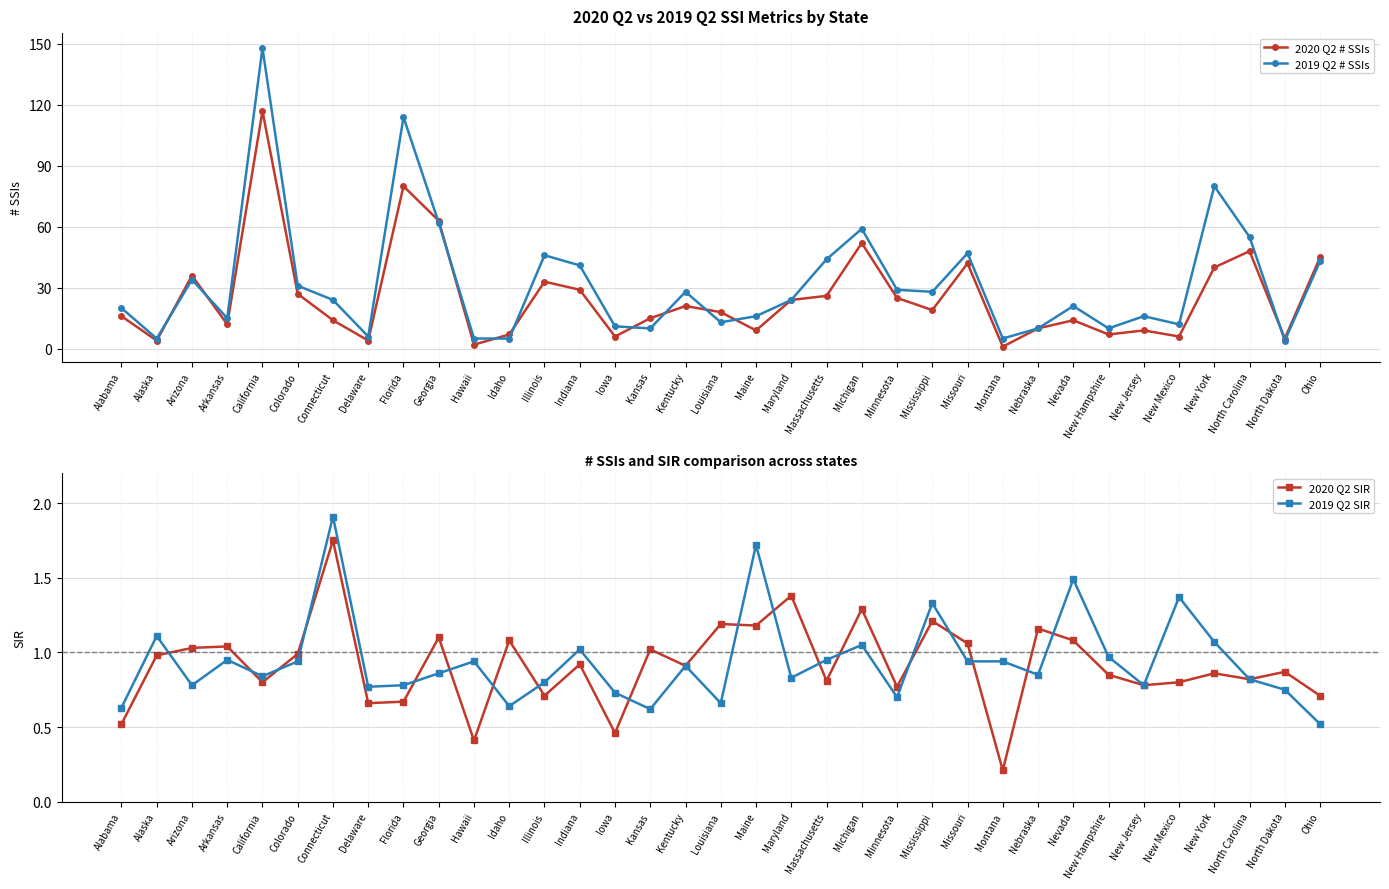

True or false: 2020 Q2 # SSIs has more than 1 interior local peaks.

True